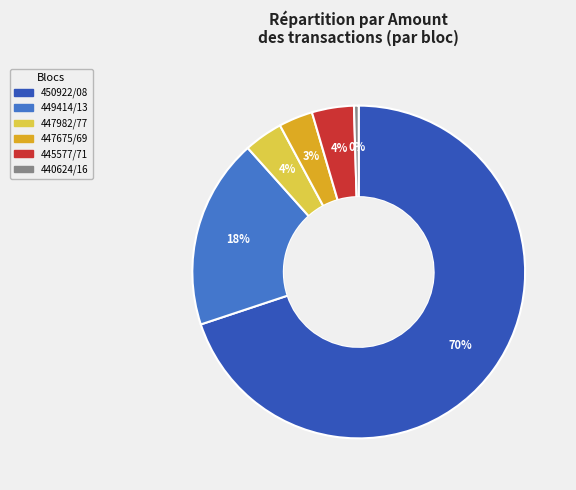

Is there a majority slice in this chart?

Yes